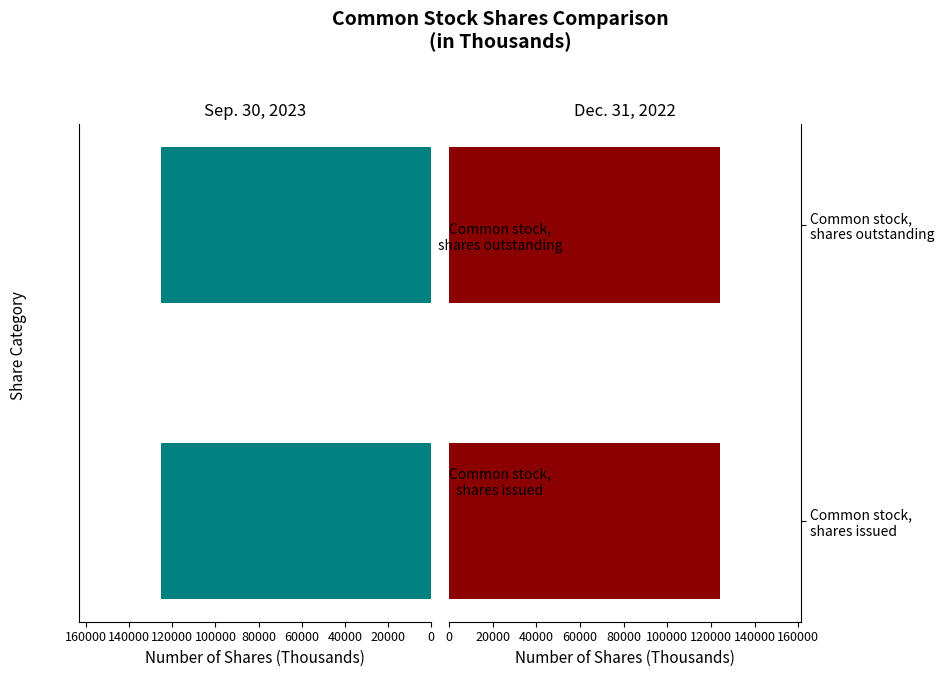

Which category has the highest value in the Sep. 30, 2023 series?

Common stock, shares issued